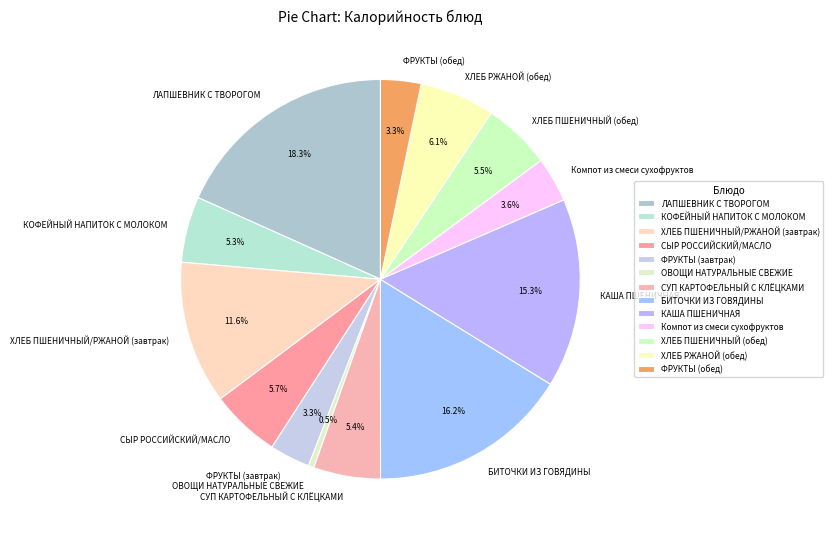

Is the sum of ХЛЕБ РЖАНОЙ (обед) and КАША ПШЕНИЧНАЯ greater than half?

No